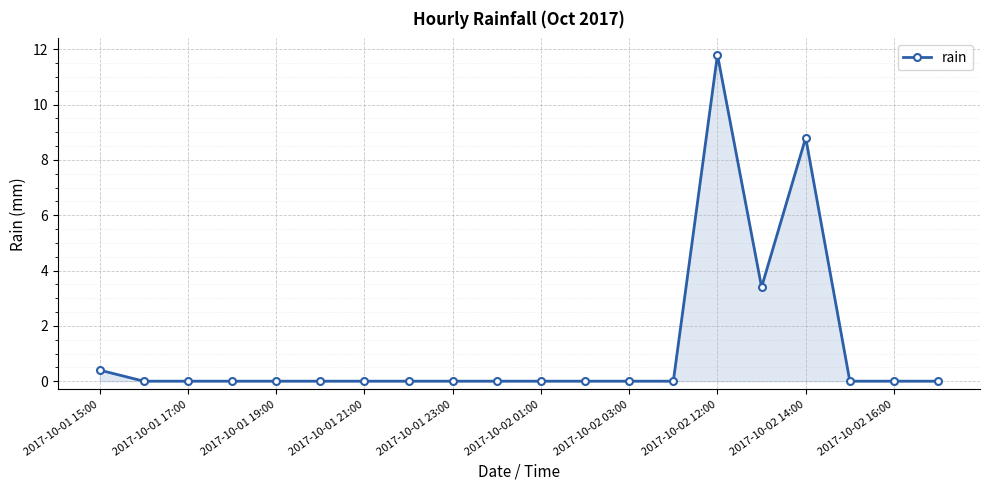

What is the maximum value shown in the chart?

11.8